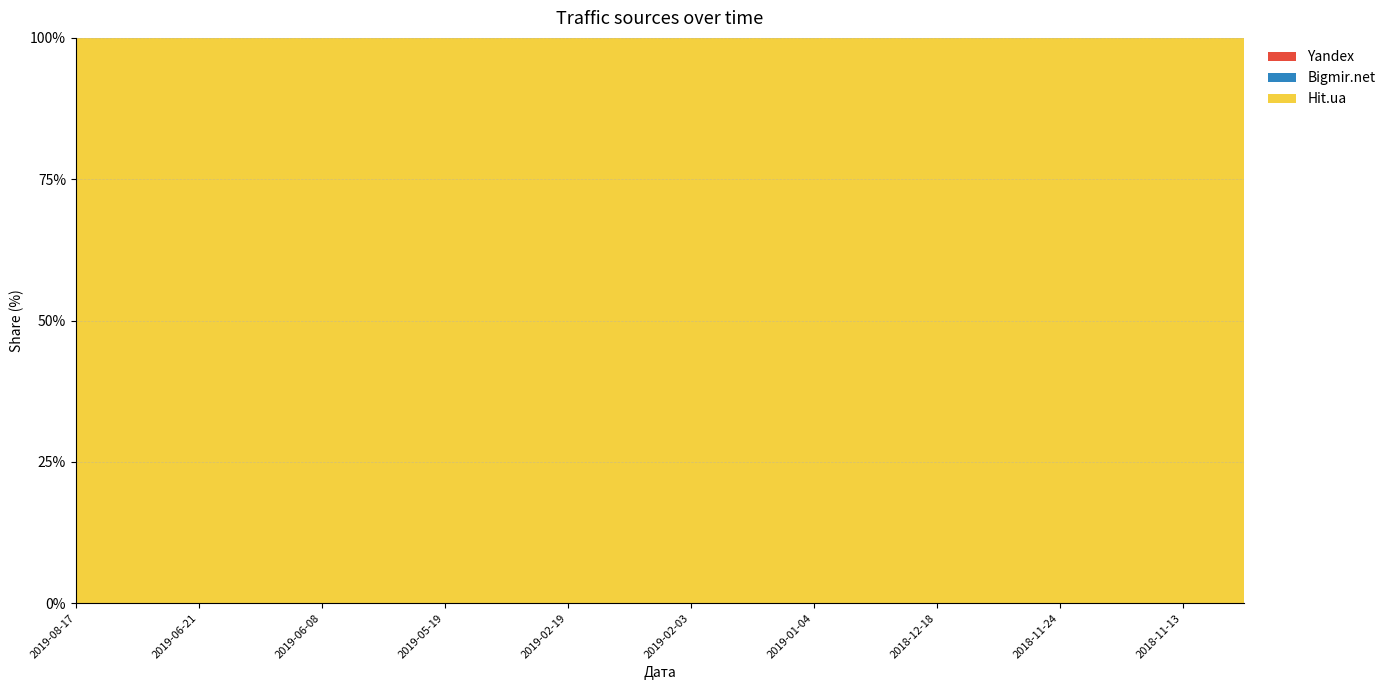

Reading left to right, transcribe all the data shown in this chart.

Hit.ua: 1	1	1	1	2	1	1	2	1	1	1	1	1	1	2	1	1	1	1	1
Bigmir.net: 0	0	0	0	0	0	0	0	0	0	0	0	0	0	0	0	0	0	0	0
Yandex: 0	0	0	0	0	0	0	0	0	0	0	0	0	0	0	0	0	0	0	0